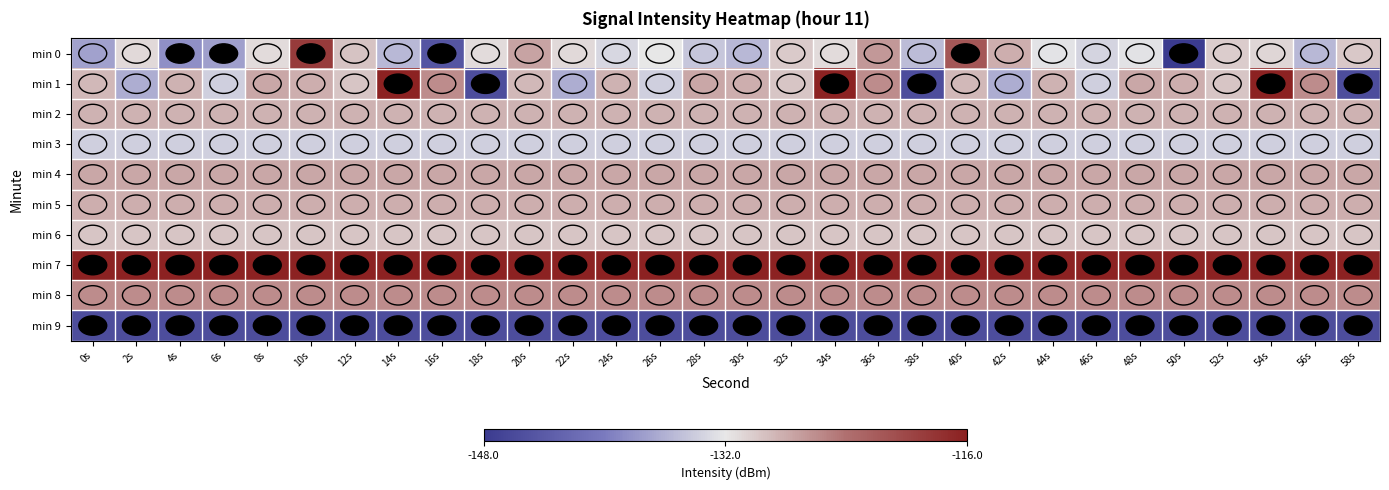

Which series has the largest total across all categories?

min 7